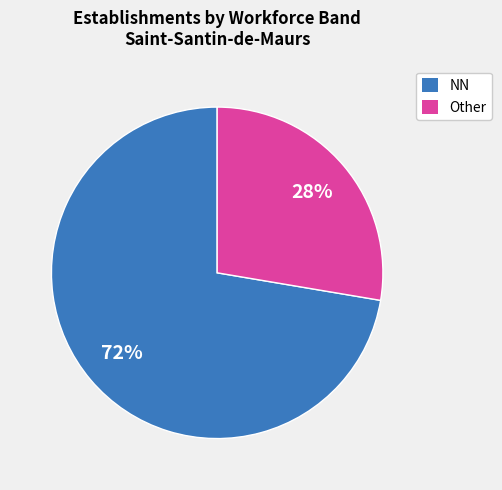

Combined, do Other and NN account for over 50%?

Yes